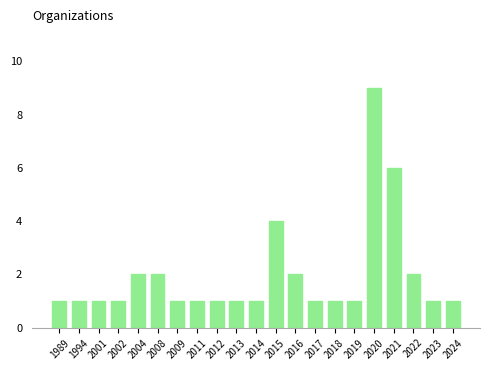

What is the greatest value displayed?

9